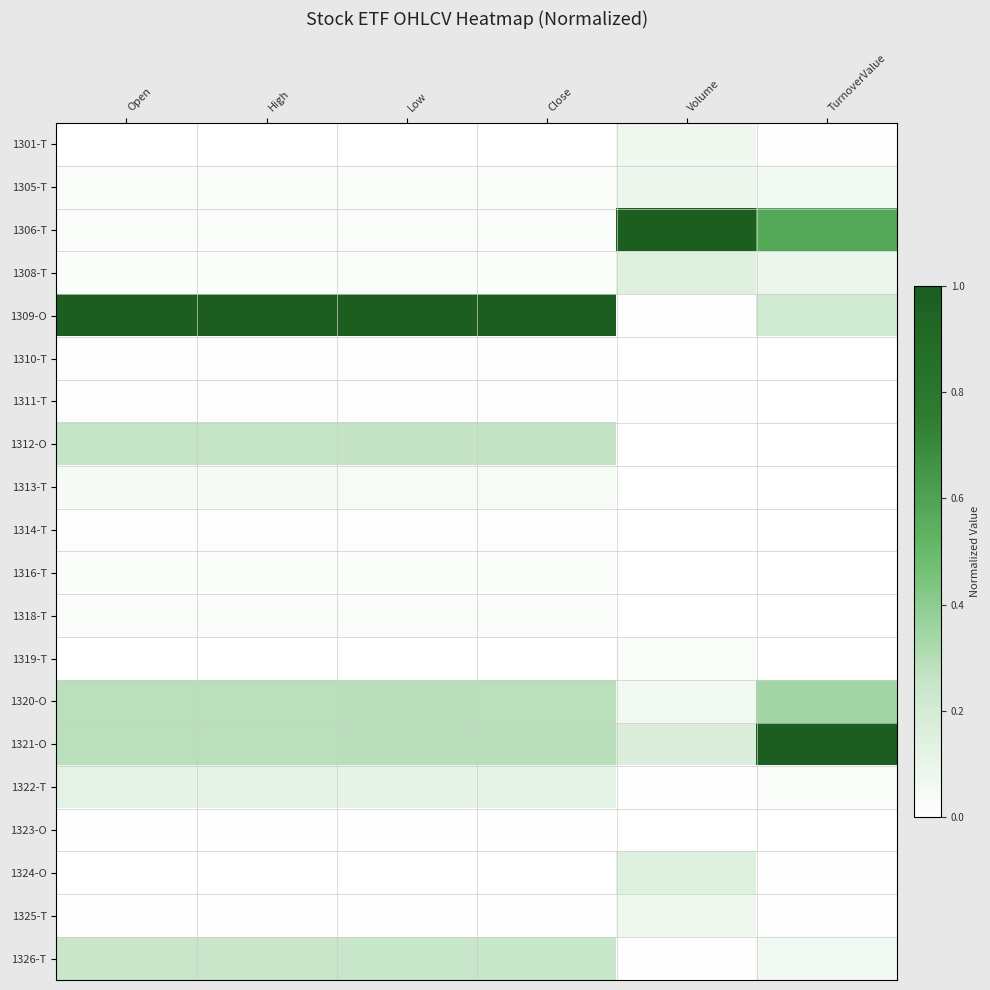

Between Open and Low, which series saw the biggest shift?

1312-O